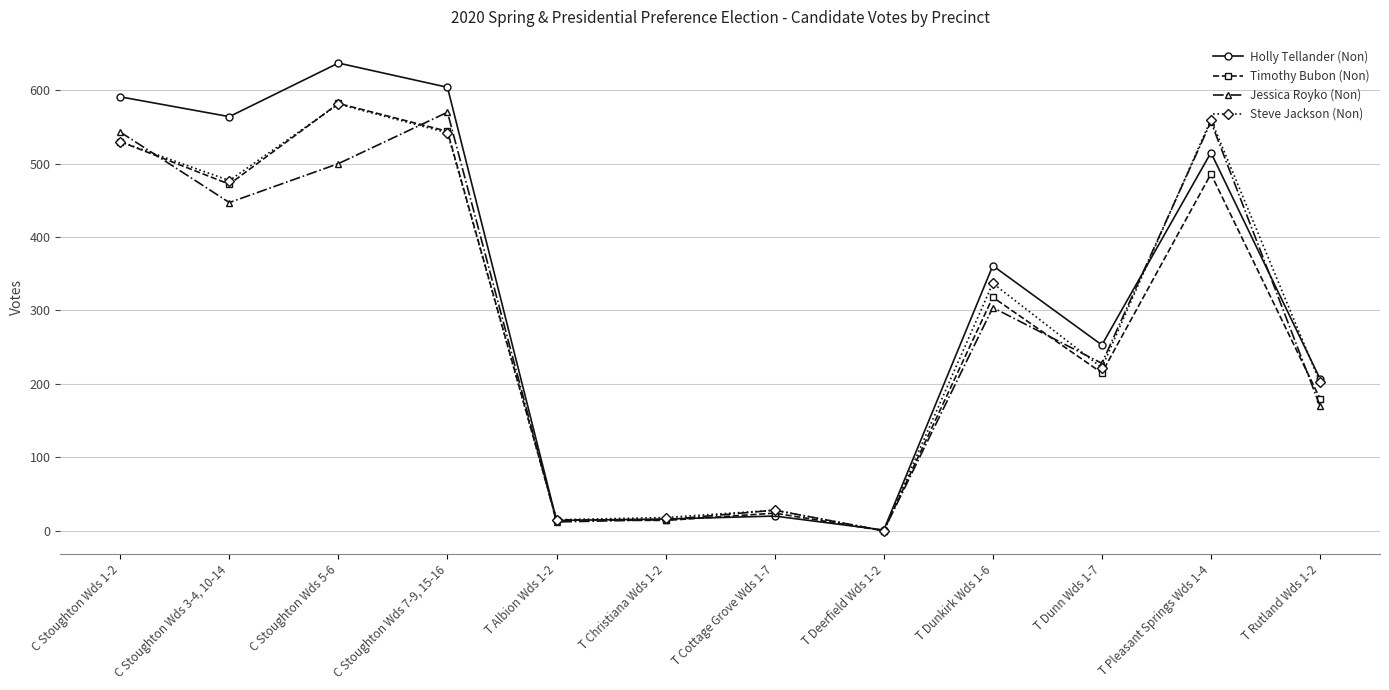

Is it true that Steve Jackson (Non) equals 202 at T Rutland Wds 1-2?

True